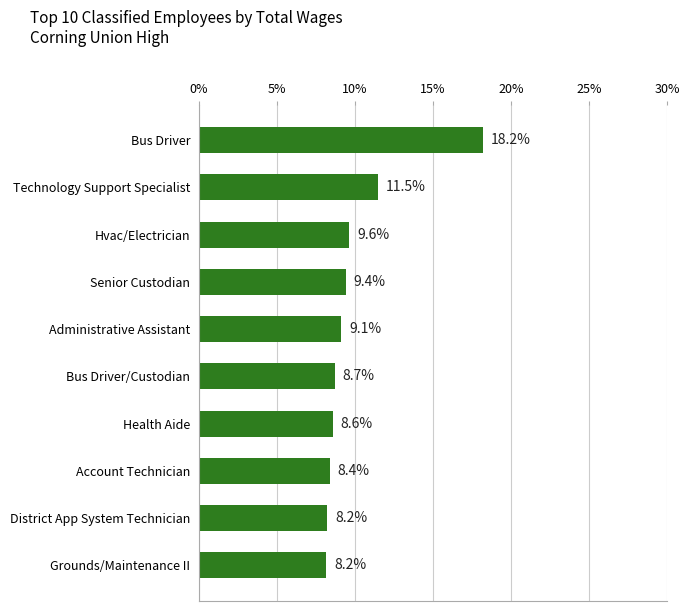

Where is the data nearest to the value 13?

Technology Support Specialist